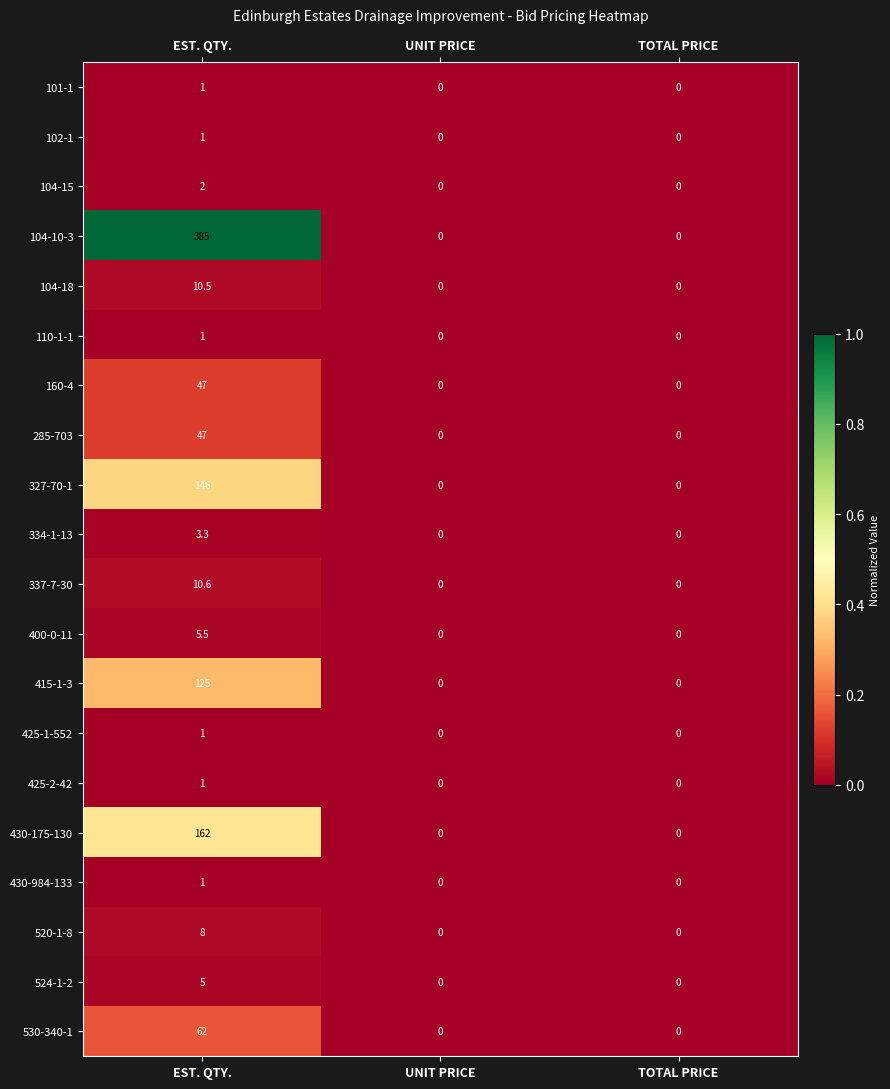

Which series has the largest total across all categories?

104-10-3